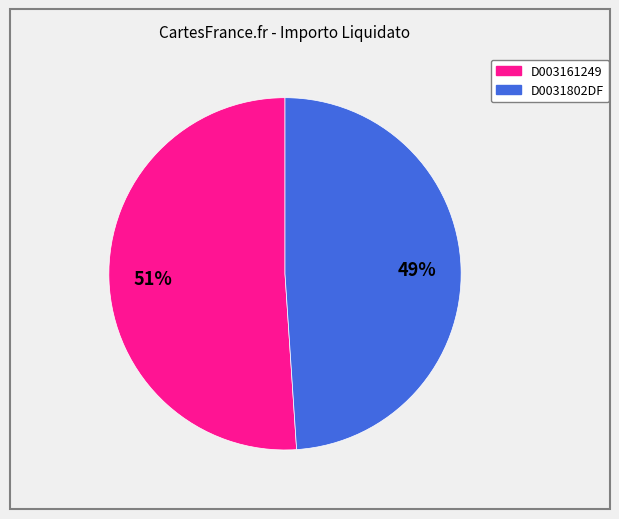

To the nearest percent, what portion does D0031802DF represent?

49%